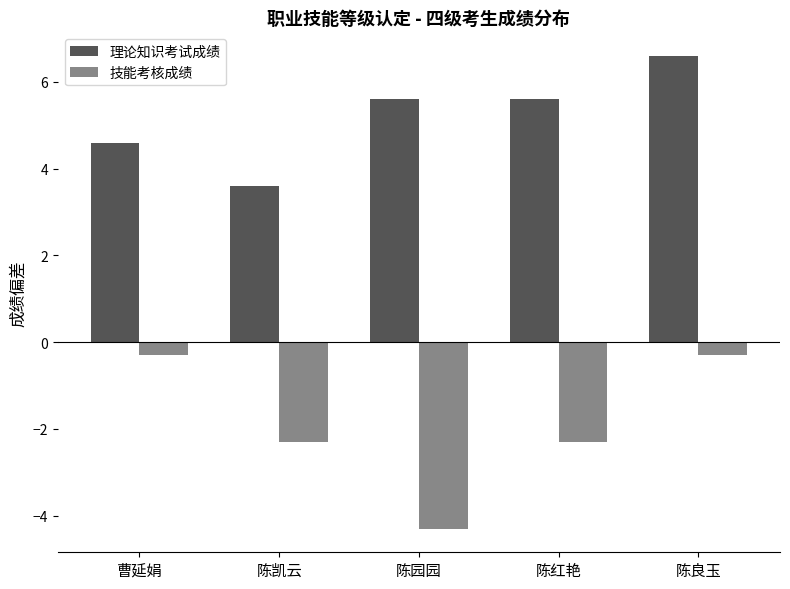

Reading left to right, transcribe all the data shown in this chart.

理论知识考试成绩: 曹延娟=4.6	陈凯云=3.6	陈园园=5.6	陈红艳=5.6	陈良玉=6.6
技能考核成绩: 曹延娟=-0.3	陈凯云=-2.3	陈园园=-4.3	陈红艳=-2.3	陈良玉=-0.3